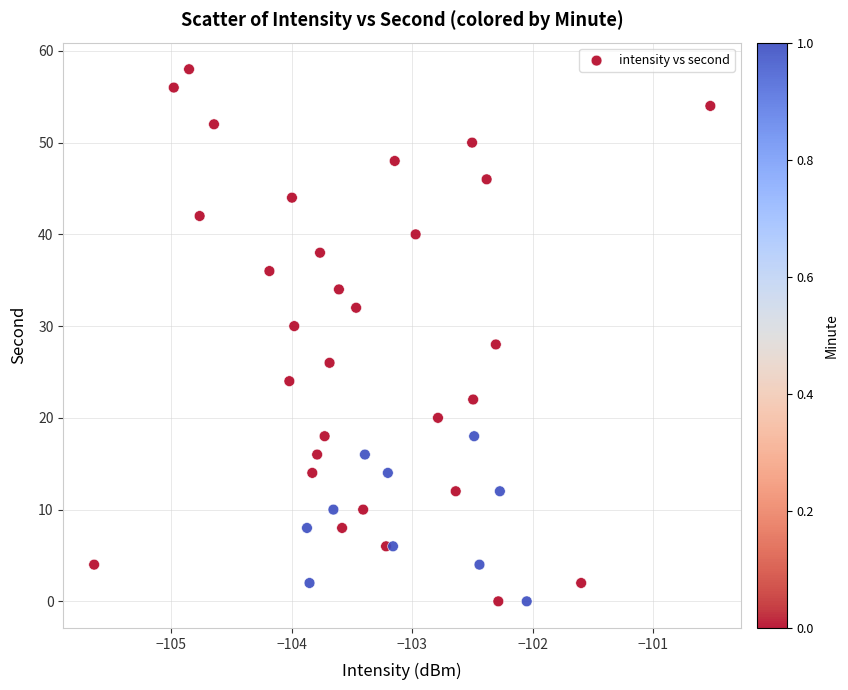

What is the range of Y values (max minus min)?

58